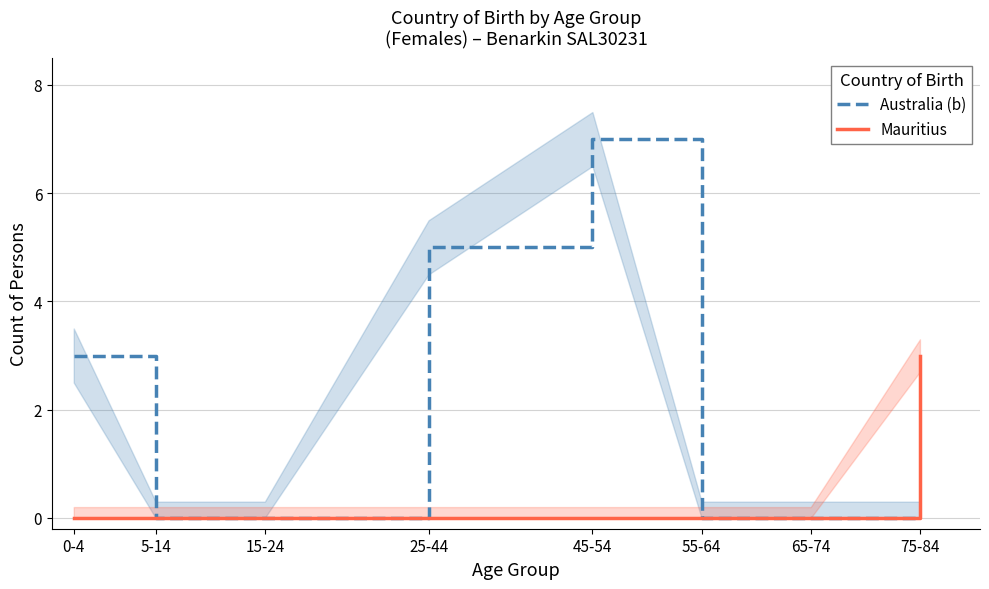

Is it true that Mauritius equals 0 at 15-24?

True